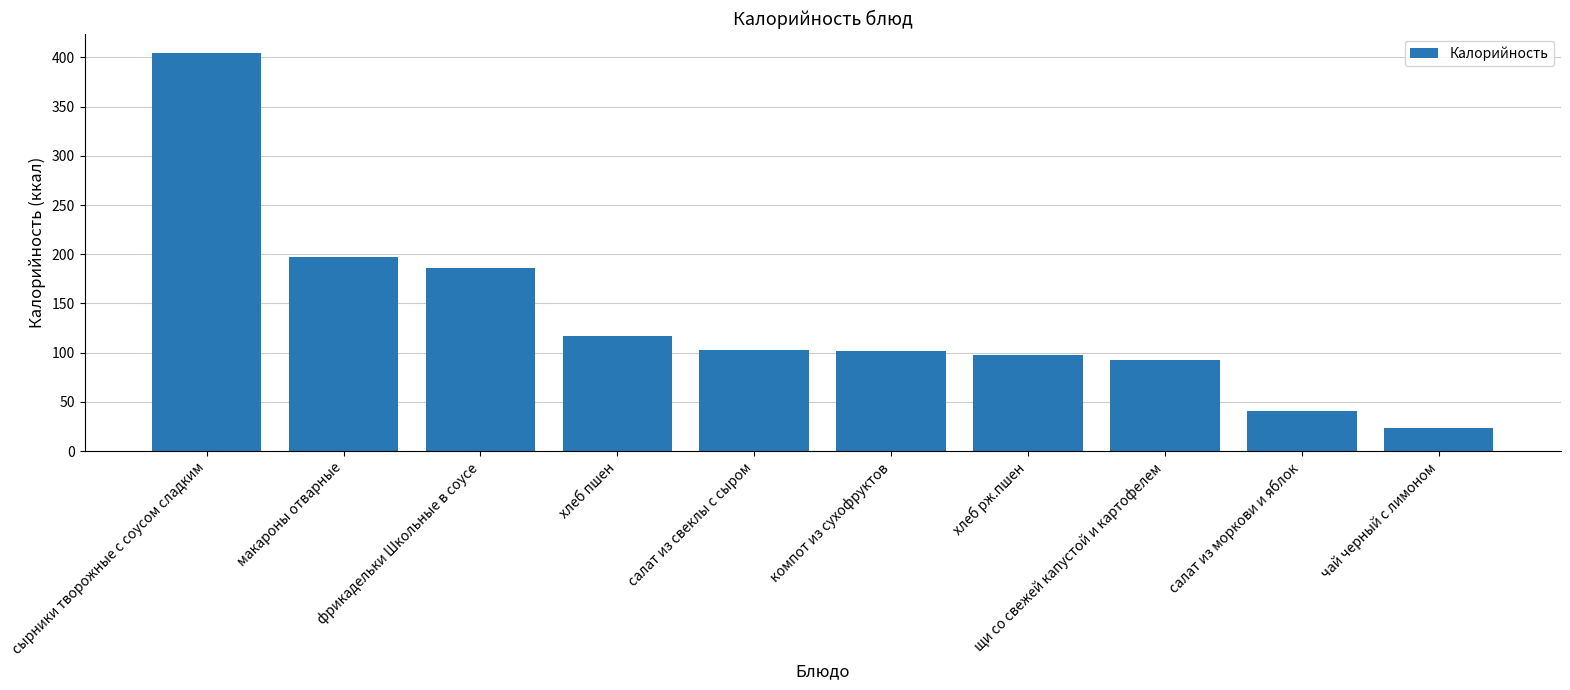

What is the label of the 4th bar from the left?

хлеб пшен